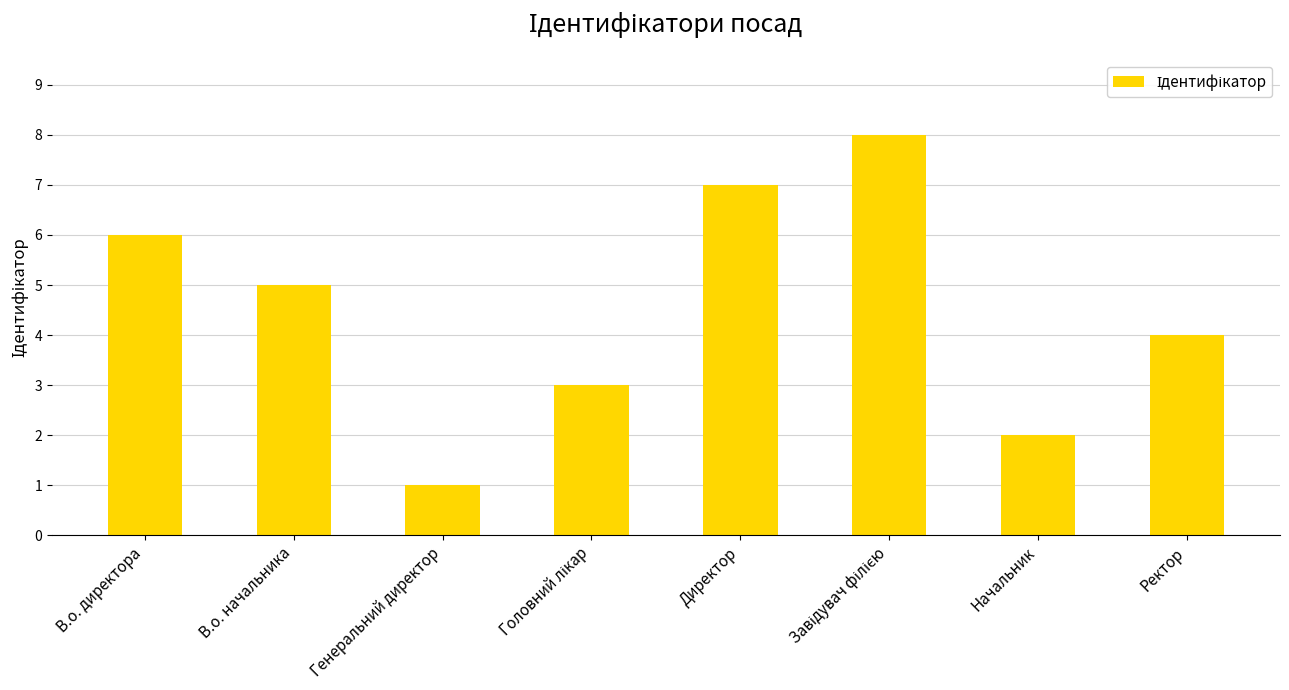

What is the label of the 8th bar from the left?

Ректор